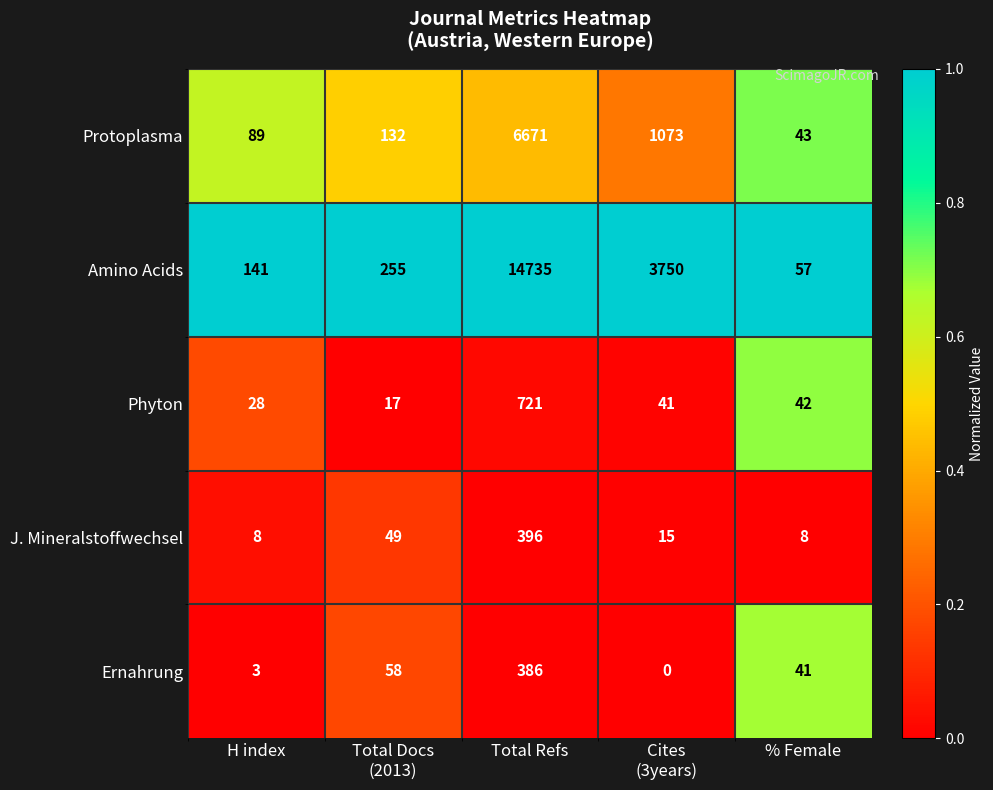

What is the sum of the Phyton values at % Female and H index?

70